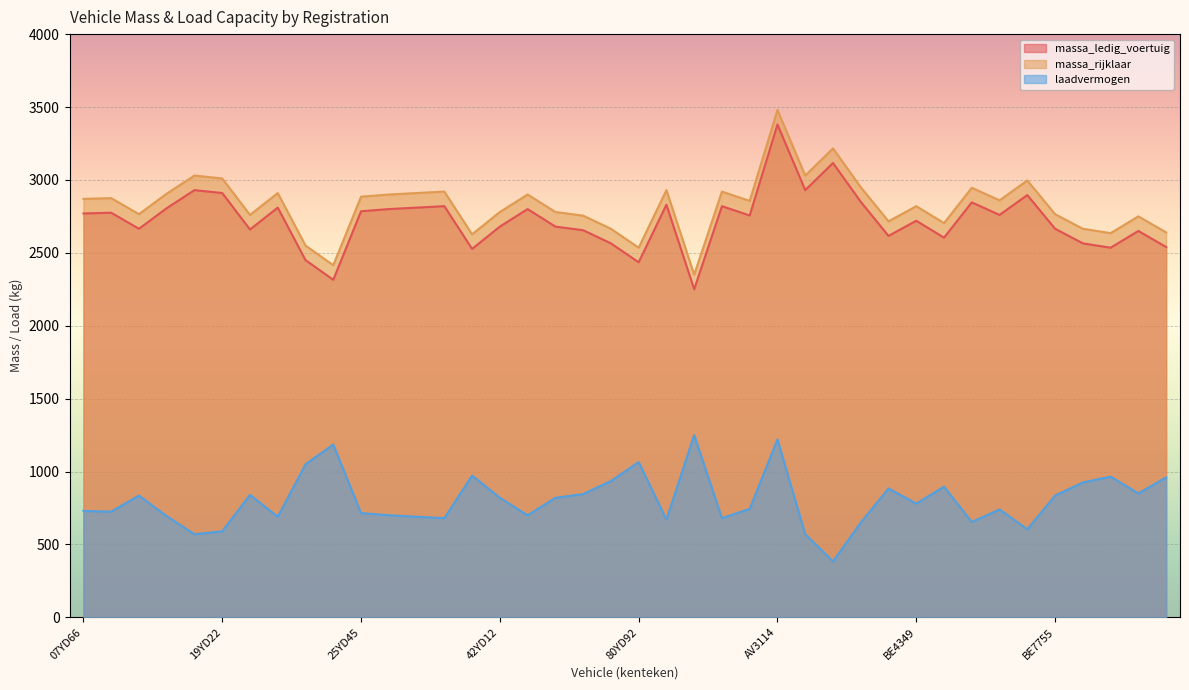

Reading left to right, transcribe all the data shown in this chart.

massa_ledig_voertuig: 2770	2775	2665	2806	2930	2910	2660	2810	2450	2315	2785	2800	2810	2820	2527	2680	2800	2680	2655	2565	2435	2830	2250	2820	2756	3380	2930	3116	2850	2616	2720	2604	2846	2760	2896	2665	2565	2535	2650	2540
massa_rijklaar: 2870	2875	2765	2906	3030	3010	2760	2910	2550	2415	2885	2900	2910	2920	2627	2780	2900	2780	2755	2665	2535	2930	2350	2920	2856	3480	3030	3216	2950	2716	2820	2704	2946	2860	2996	2765	2665	2635	2750	2640
laadvermogen: 730	725	835	694	570	590	840	690	1050	1185	715	700	690	680	973	820	700	820	845	935	1065	670	1250	680	744	1220	570	384	650	884	780	896	654	740	604	835	925	965	850	960